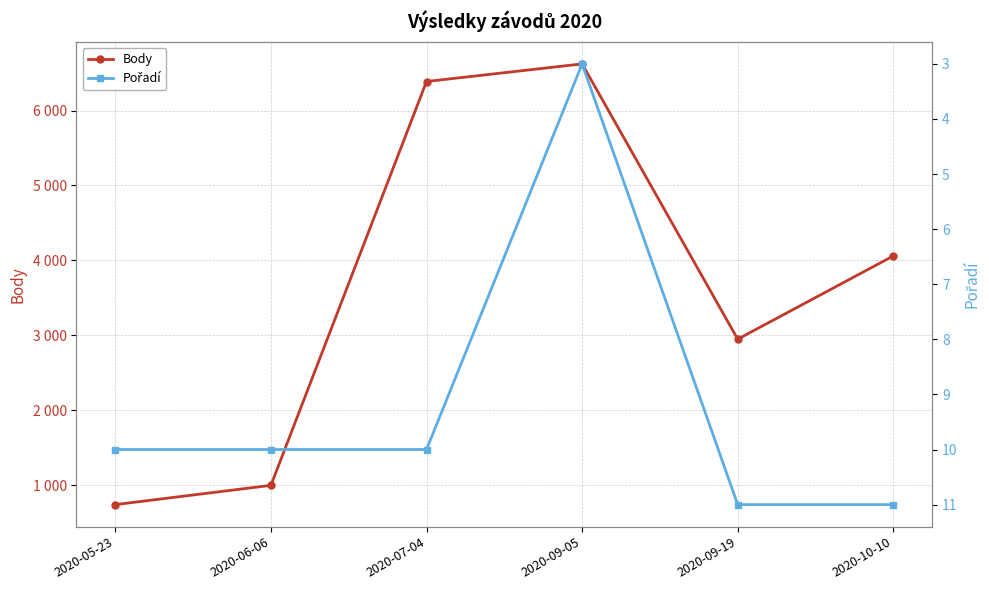

What is the total value across all series at 2020-09-19?

2960